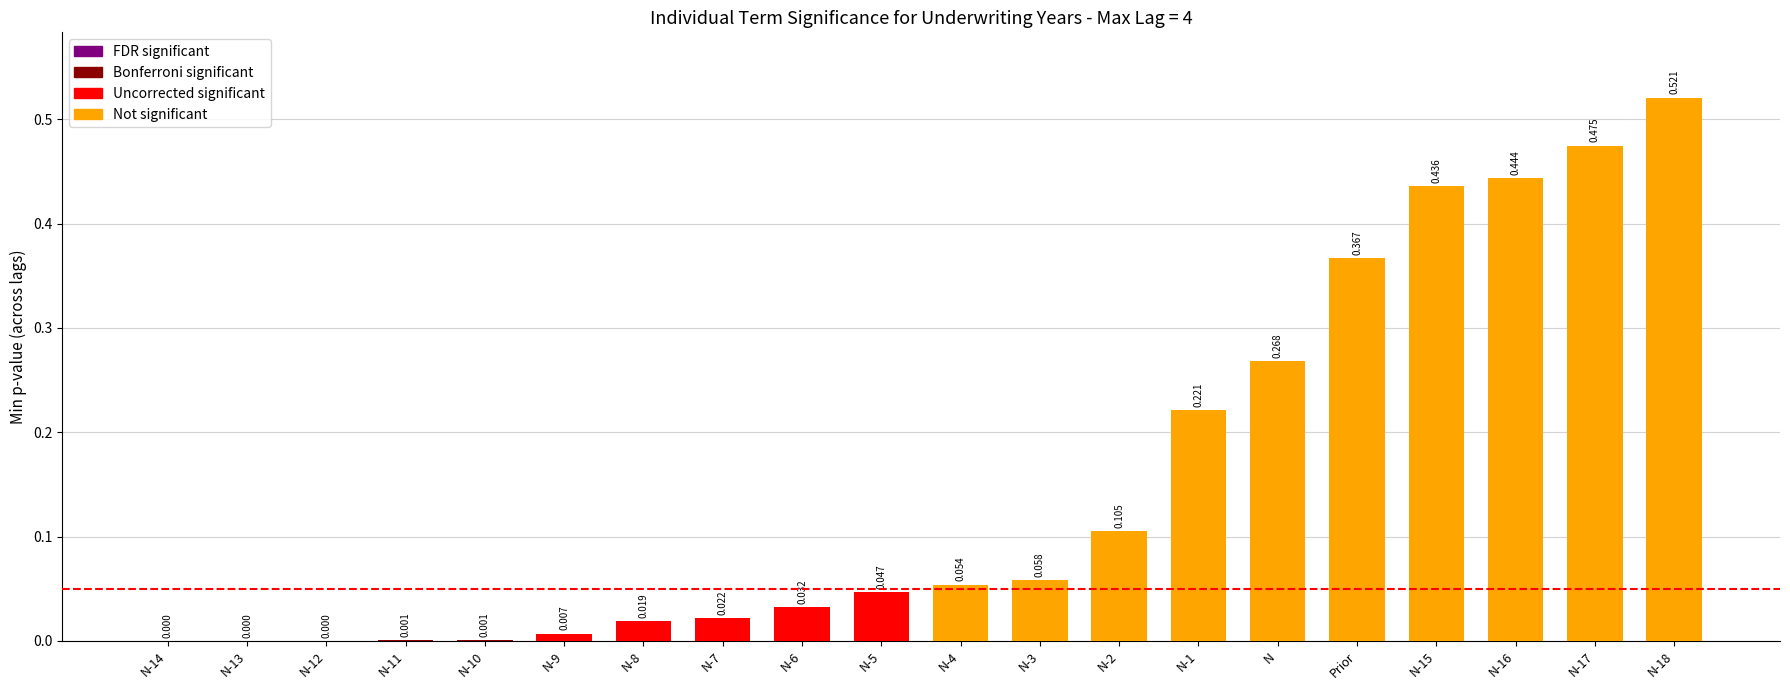

Are the bars horizontal?

No